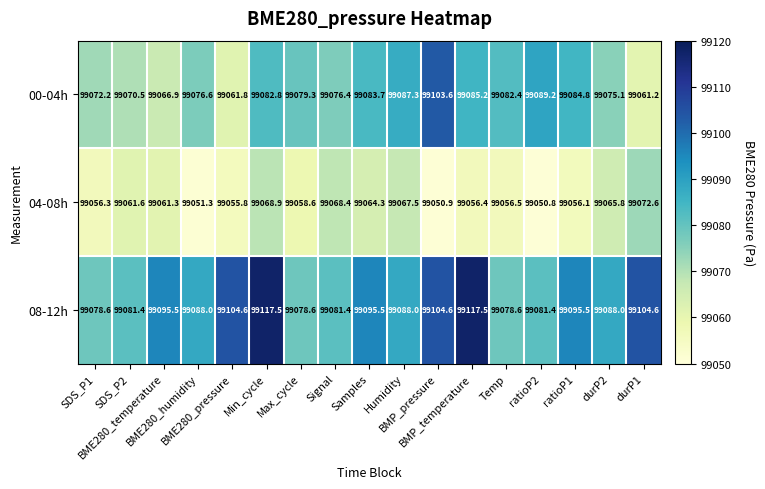

What is the minimum value for 00-04h?

99061.2